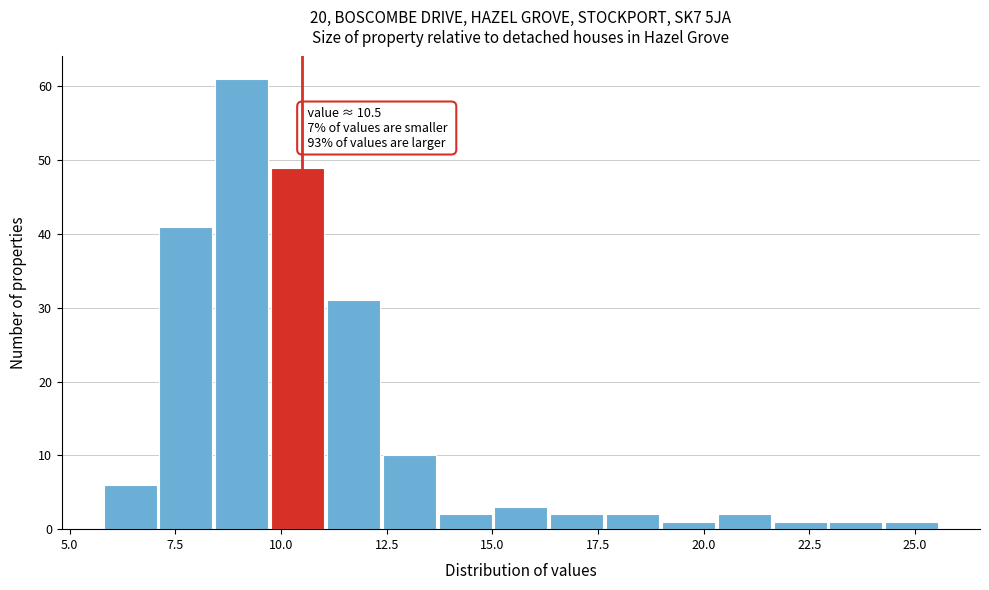

Read against the x-axis, roughly where is the centre of the tallest bar?

9.0